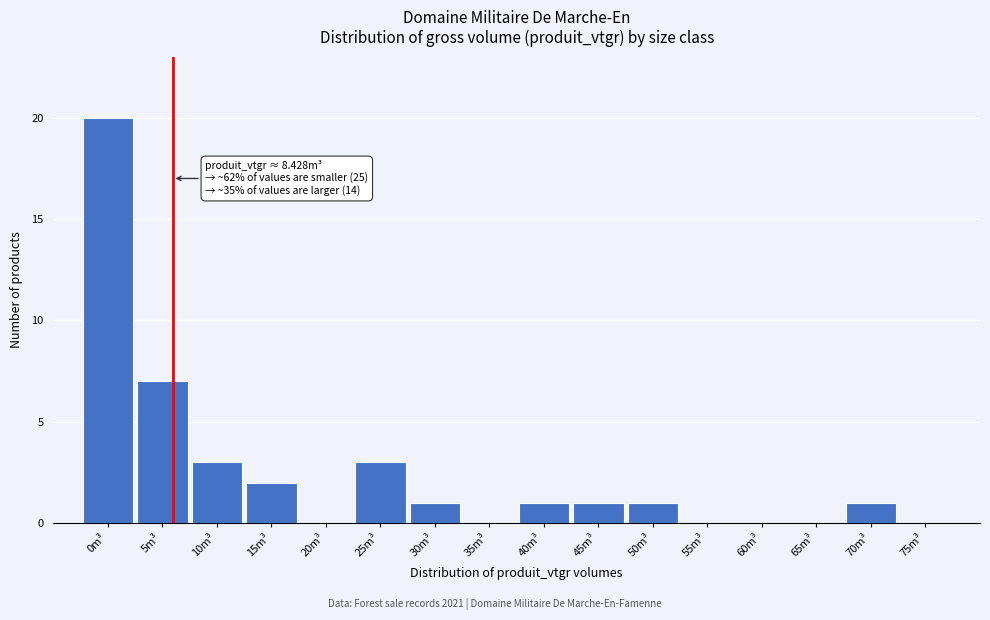

Reading left to right, extract all data points from this chart.

0m³=20	5m³=7	10m³=3	15m³=2	20m³=0	25m³=3	30m³=1	35m³=0	40m³=1	45m³=1	50m³=1	55m³=0	60m³=0	65m³=0	70m³=1	75m³=0